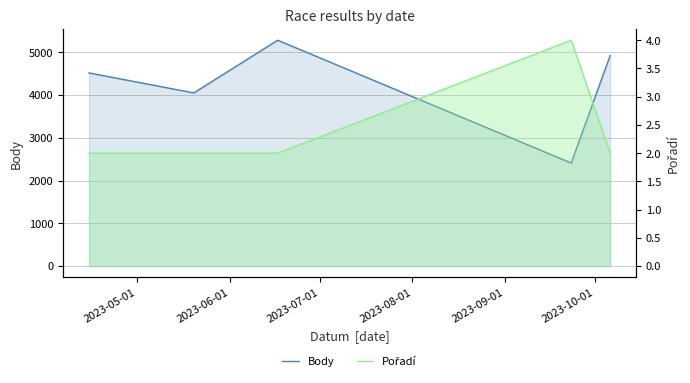

What is the difference between the highest and lowest values at 2023-05-01?

4513